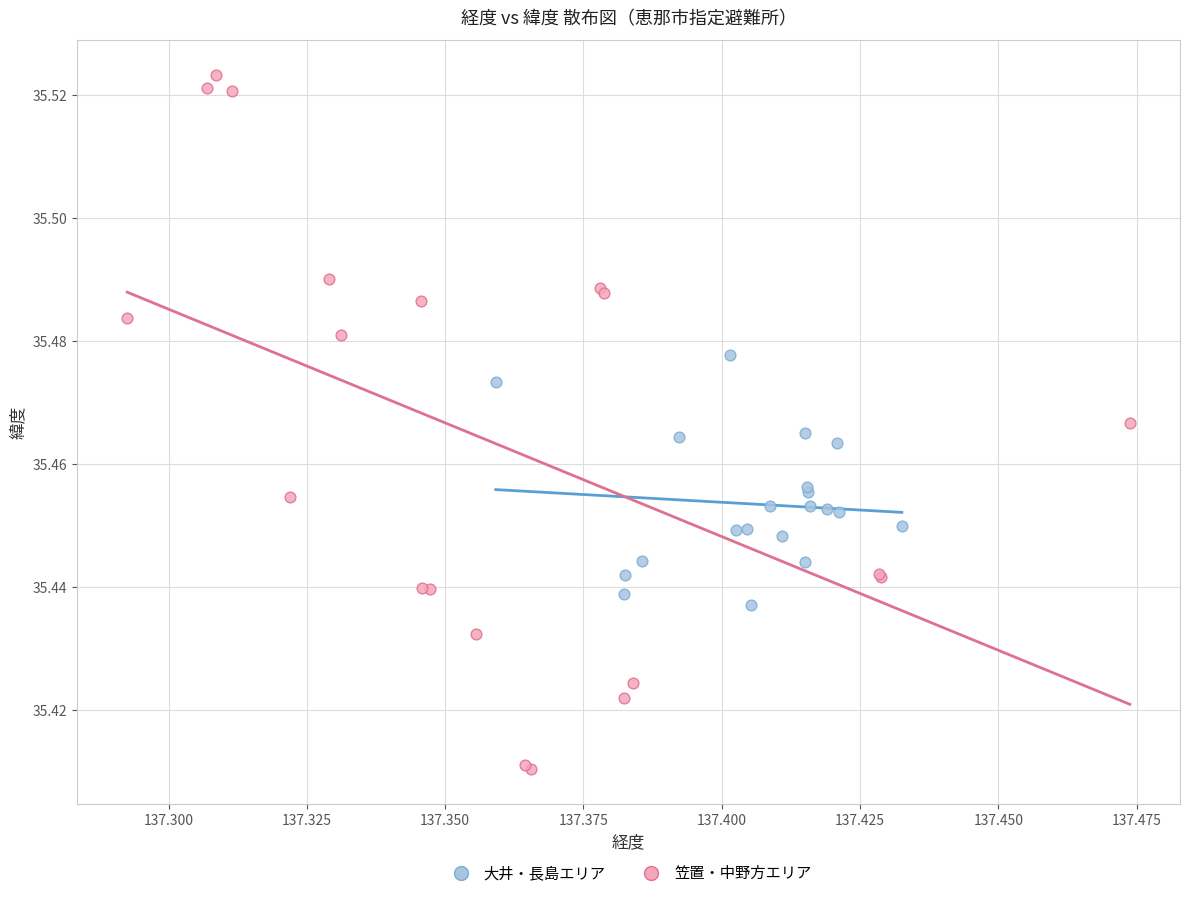

Which series has the largest Y range (max minus min)?

笠置・中野方エリア